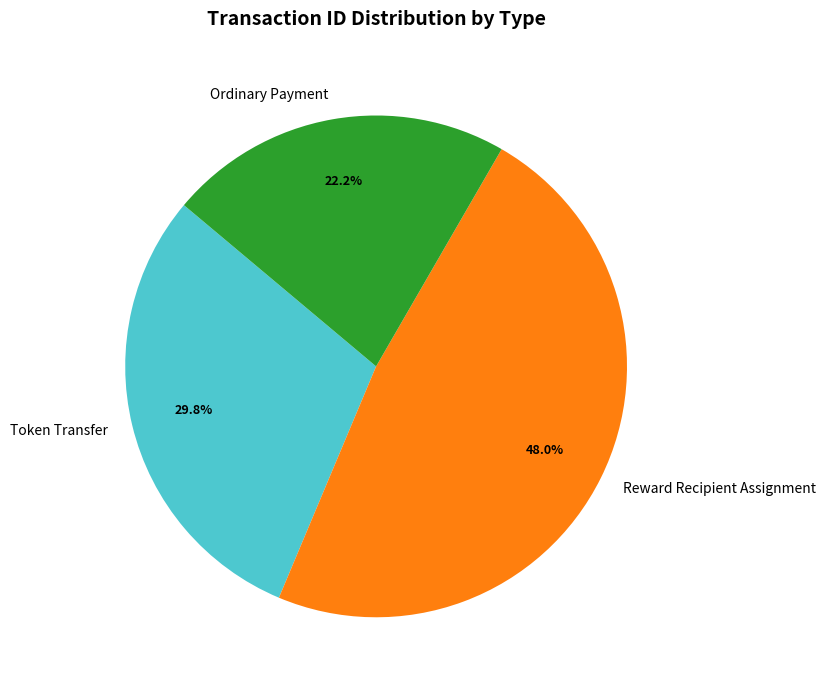

Is there any slice that represents more than half of the pie?

No